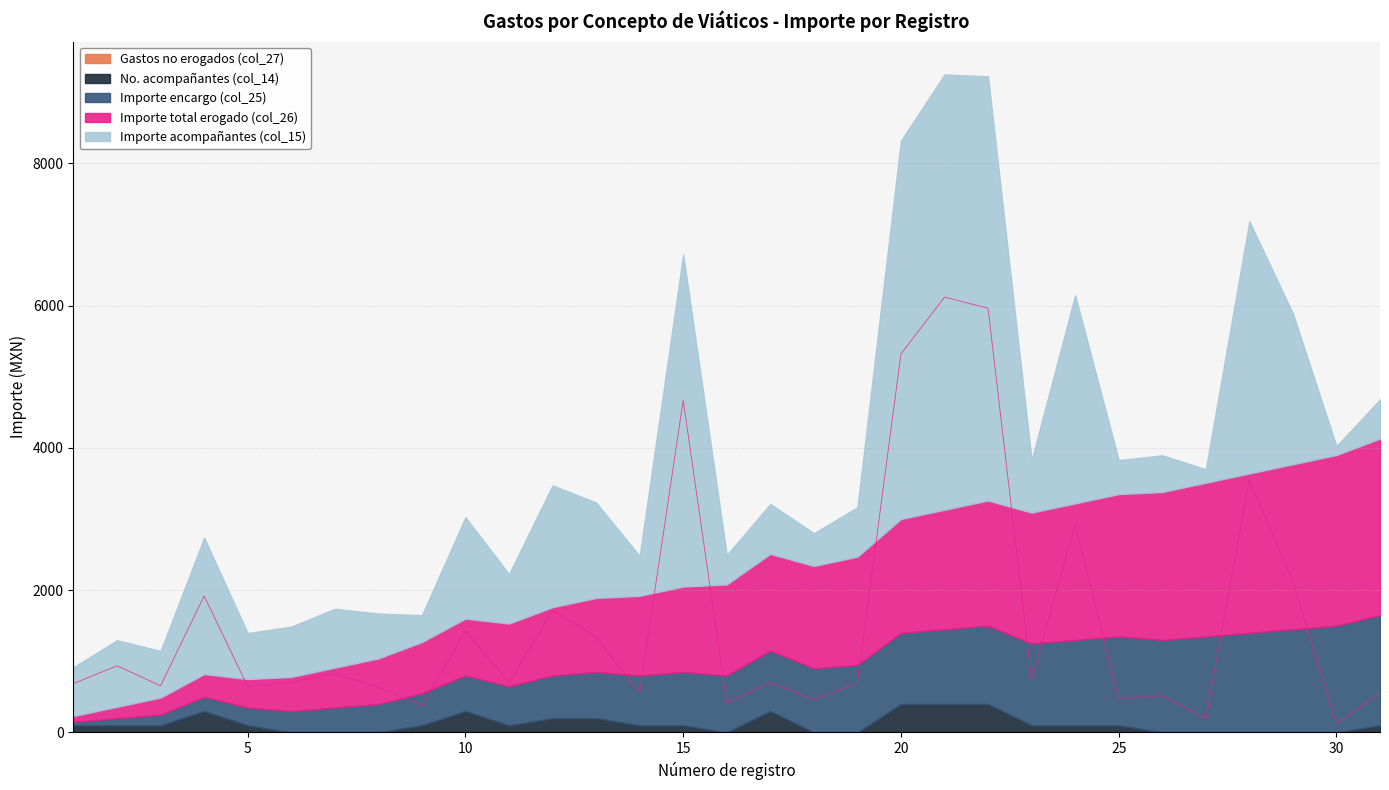

Which label corresponds to the smallest value in the chart?

6